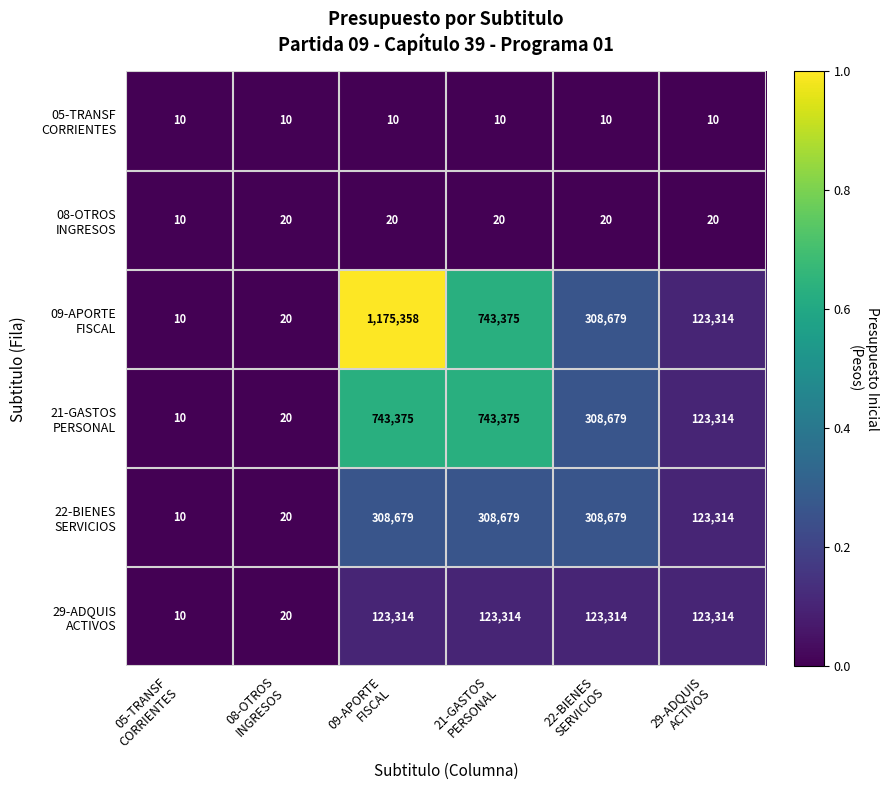

What is the maximum value shown in the chart?

1175358